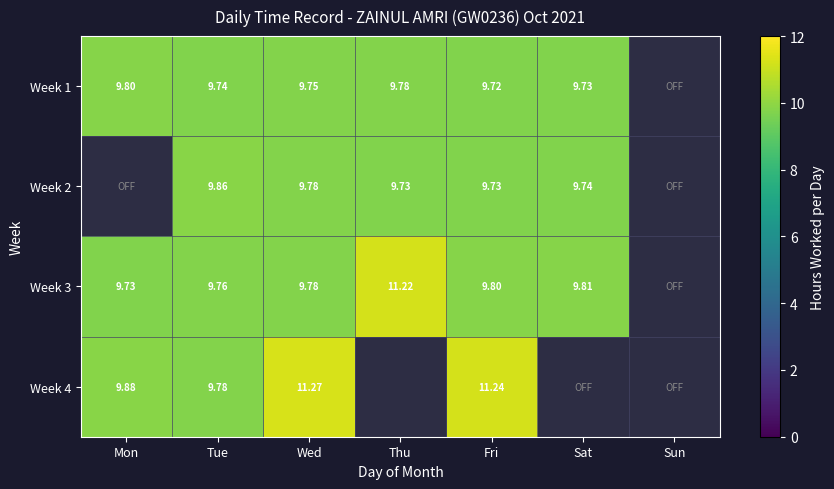

Which has a higher value, Thu or Sat?

Thu